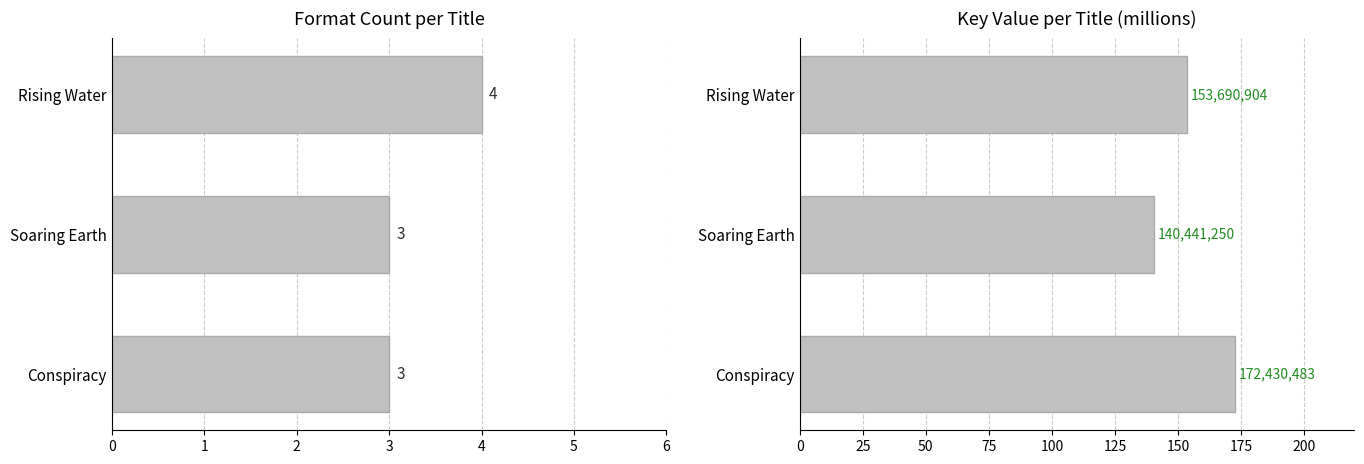

What is the total value across all series at Soaring Earth?

143.4